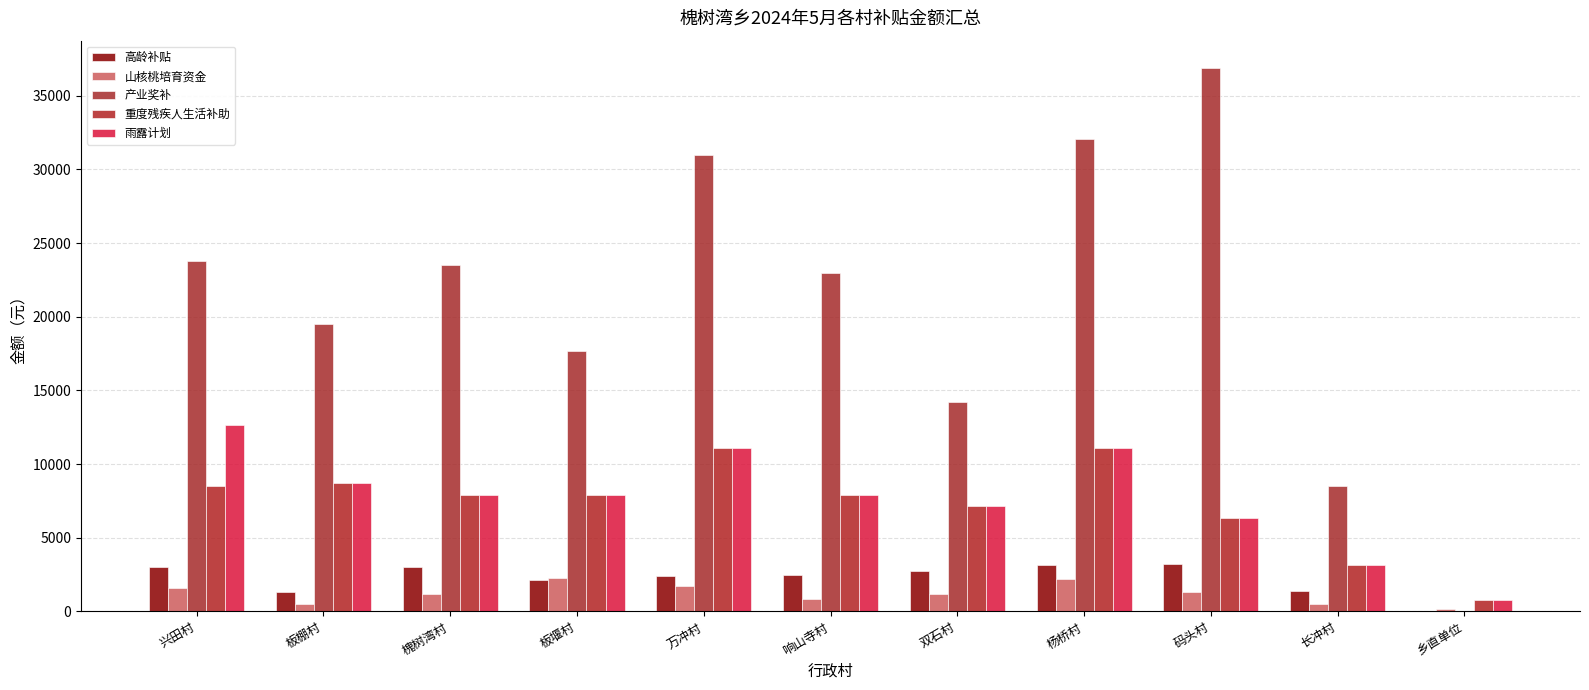

What is the sum of the 山核桃培育资金 values at 码头村 and 响山寺村?

2160.0